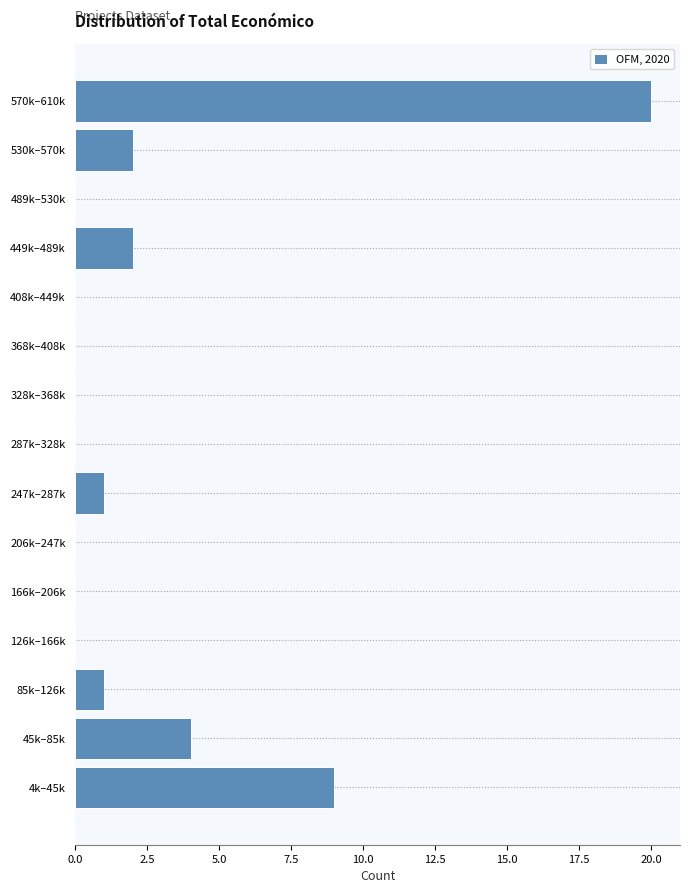

Reading bottom to top, extract all data points from this chart.

4k–45k=9	45k–85k=4	85k–126k=1	126k–166k=0	166k–206k=0	206k–247k=0	247k–287k=1	287k–328k=0	328k–368k=0	368k–408k=0	408k–449k=0	449k–489k=2	489k–530k=0	530k–570k=2	570k–610k=20